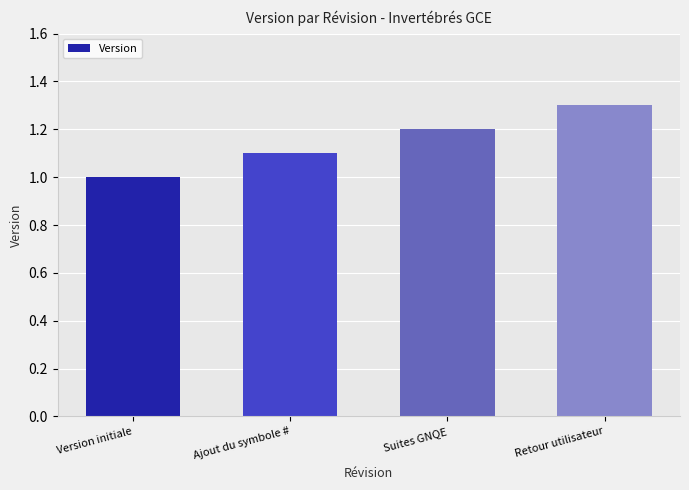

What is the label of the 2nd bar from the right?

Suites GNQE